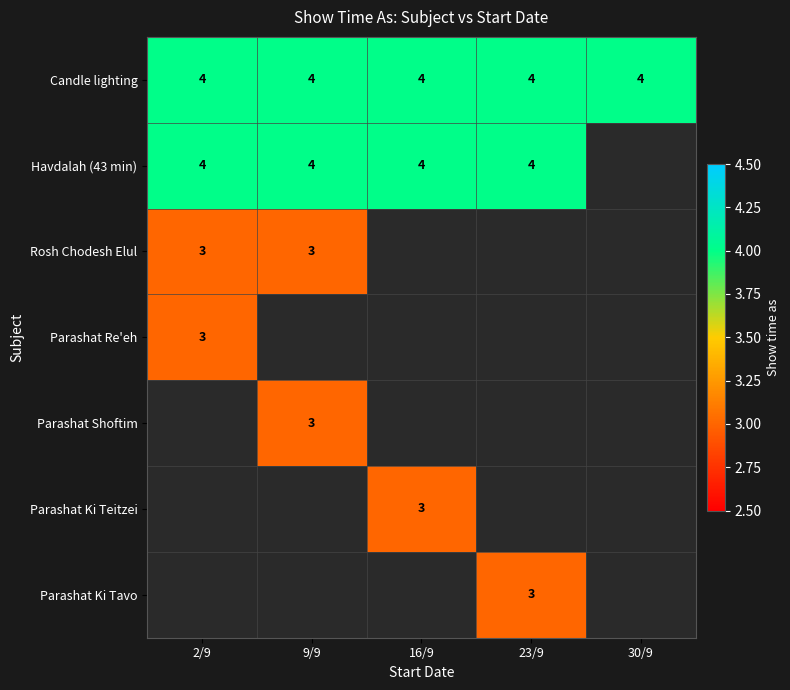

The Havdalah (43 min) series shows 6 at 9/9. True or false?

False